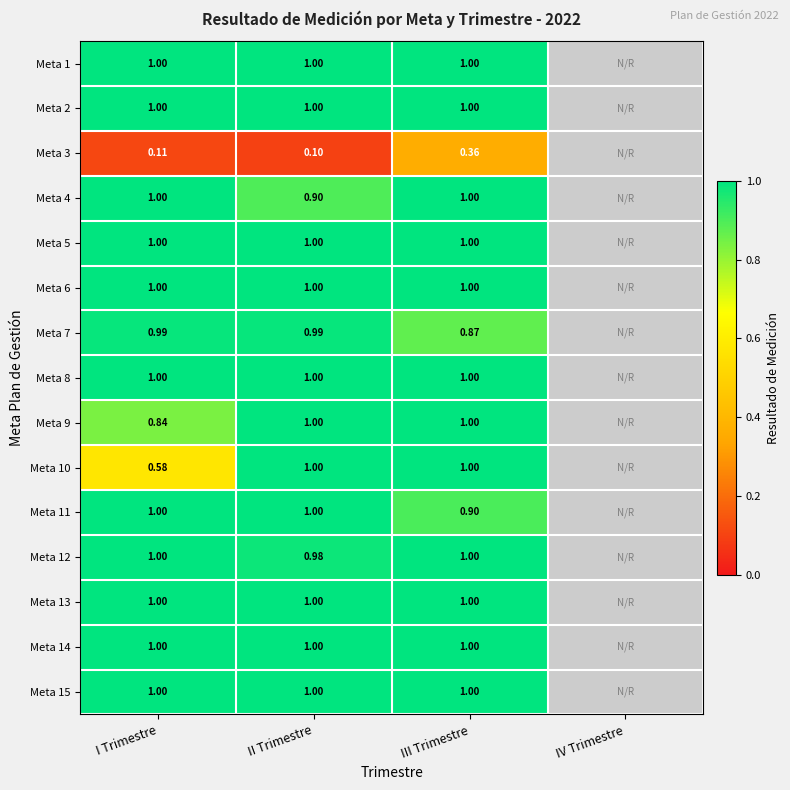

Is the value of Meta 4 at II Trimestre greater than the value of Meta 15 at III Trimestre?

No